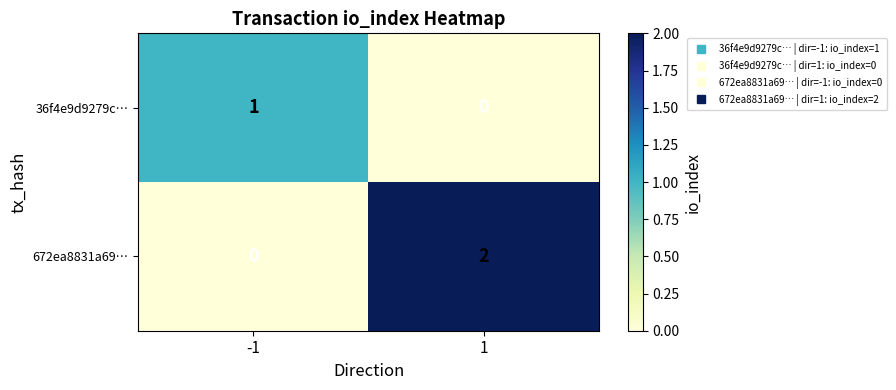

How many values in 672ea8831a69… are above zero?

1